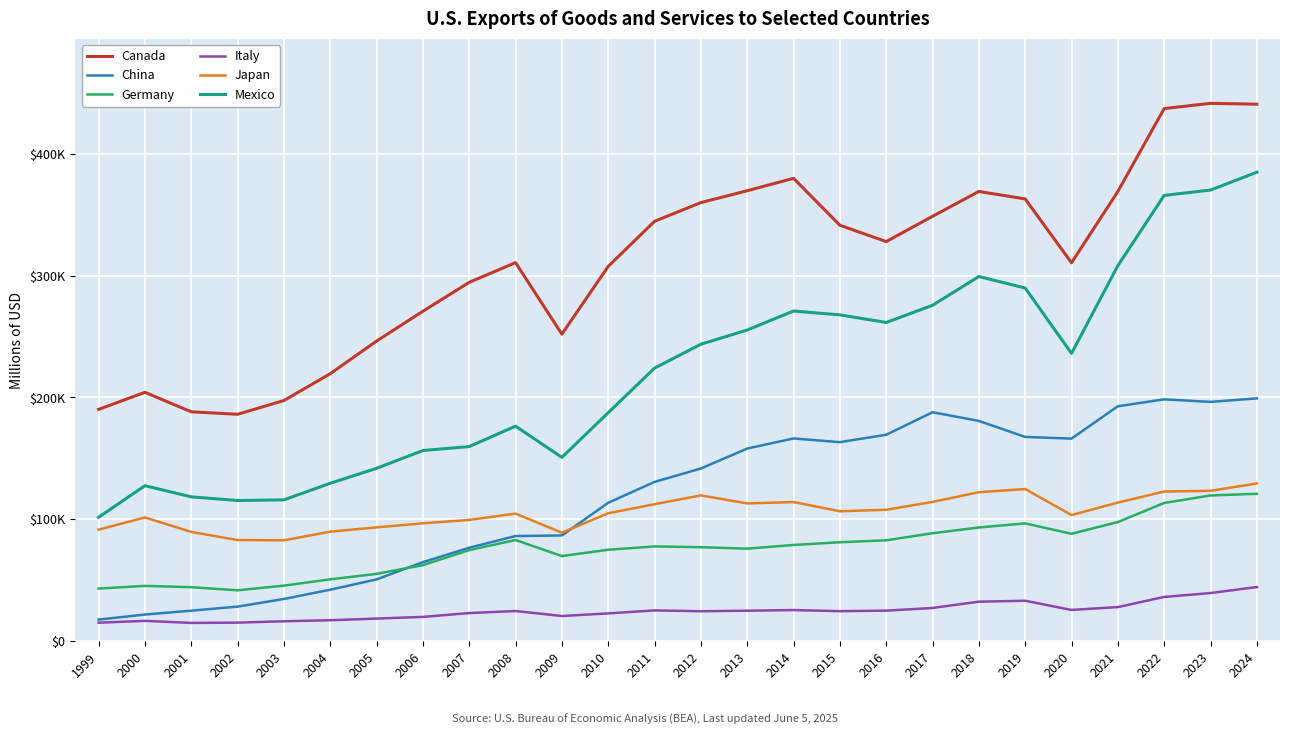

The value of Canada at 2000 is 124291. True or false?

False